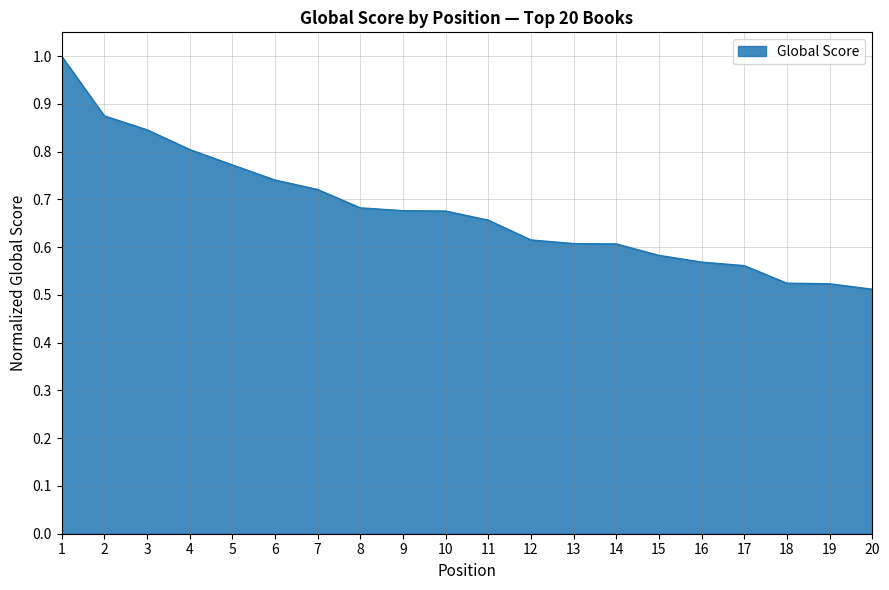

The value at 12 is 0.6. True or false?

True